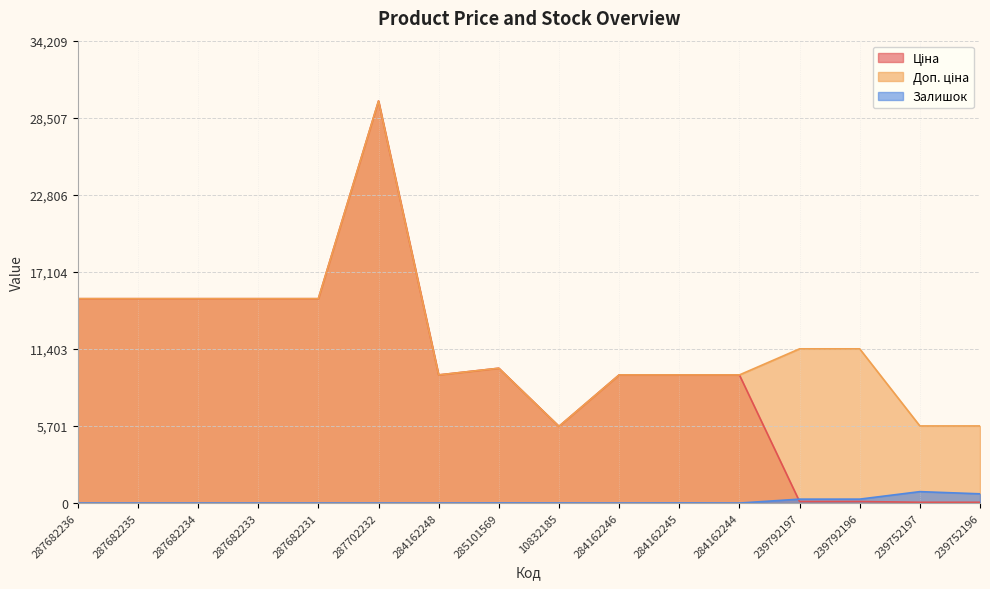

At which category is the sum across all series the highest?

287702232